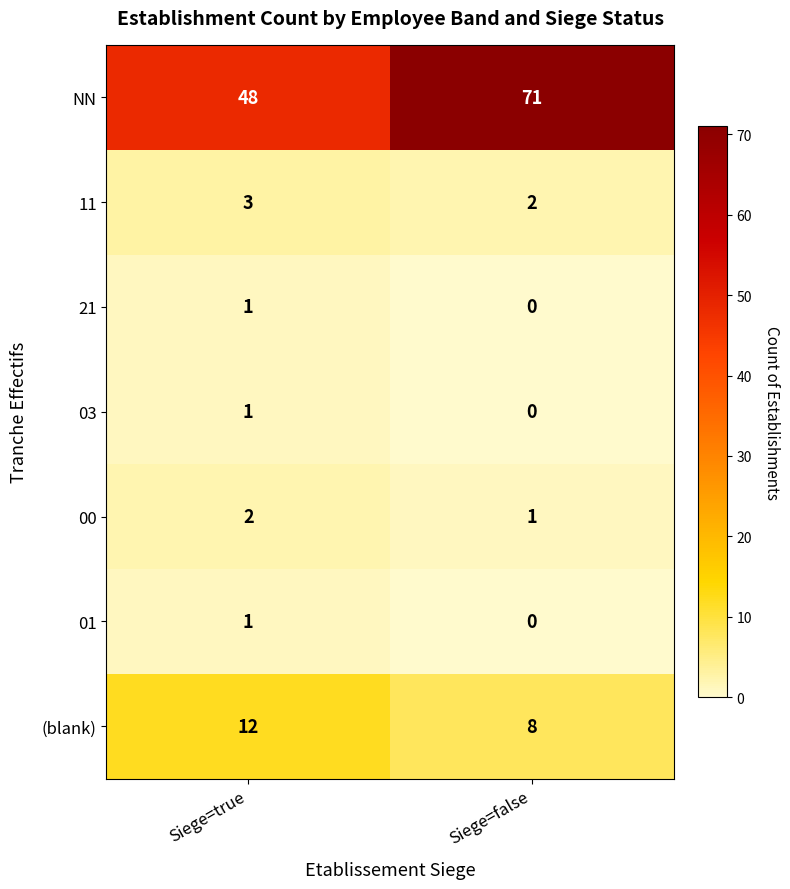

How many categories are shown in the chart?

2